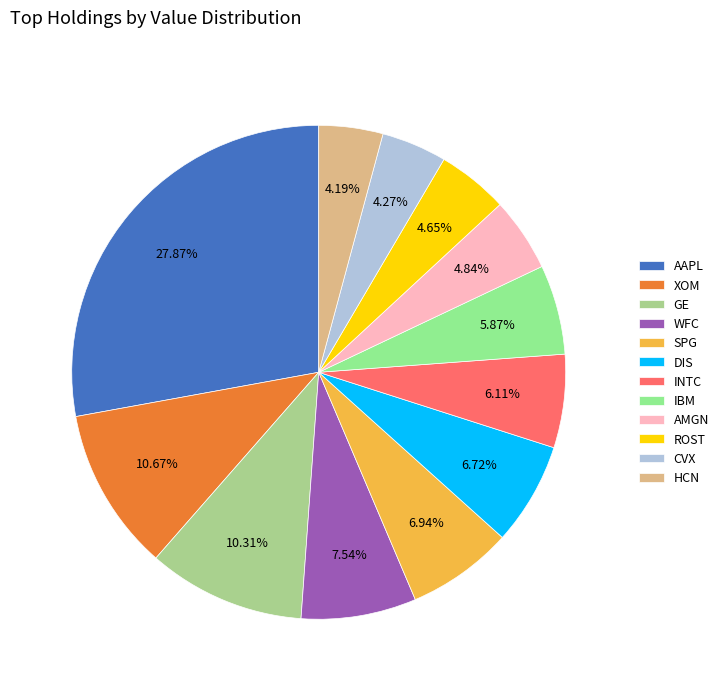

Count the number of slices in the pie.

12